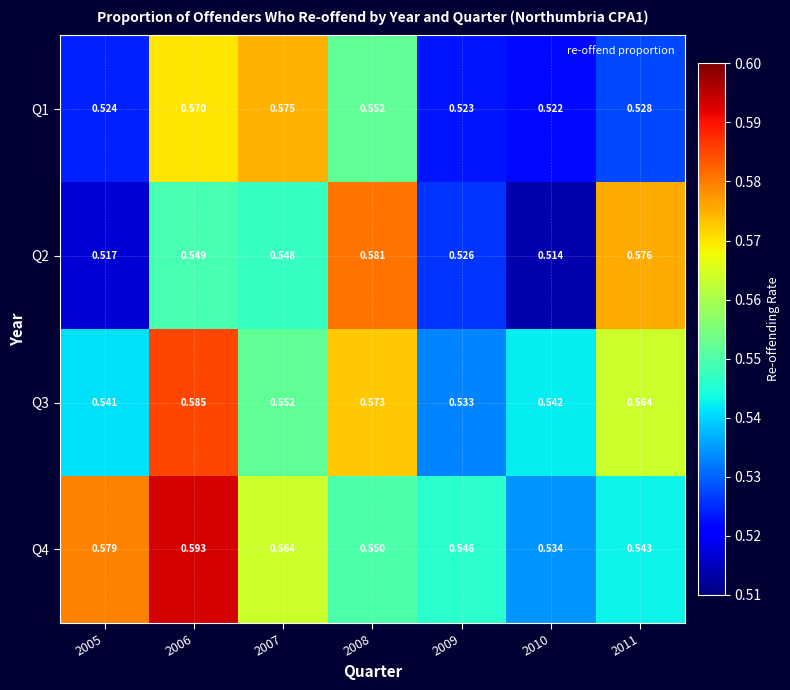

Which series has the largest total across all categories?

Q4